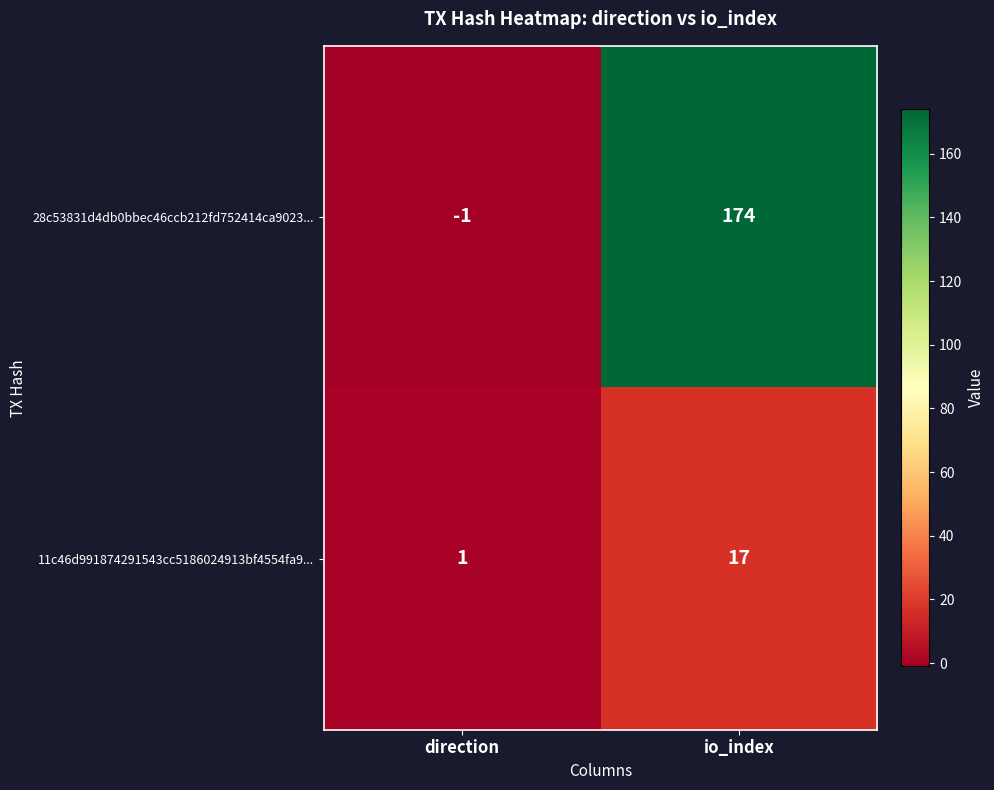

Rank the series by their average value, from lowest to highest.

11c46d991874291543cc5186024913bf4554fa9..., 28c53831d4db0bbec46ccb212fd752414ca9023...